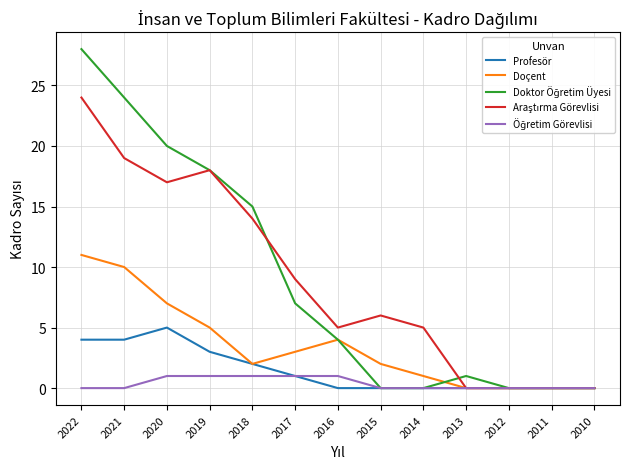

What is the maximum value shown in the chart?

28